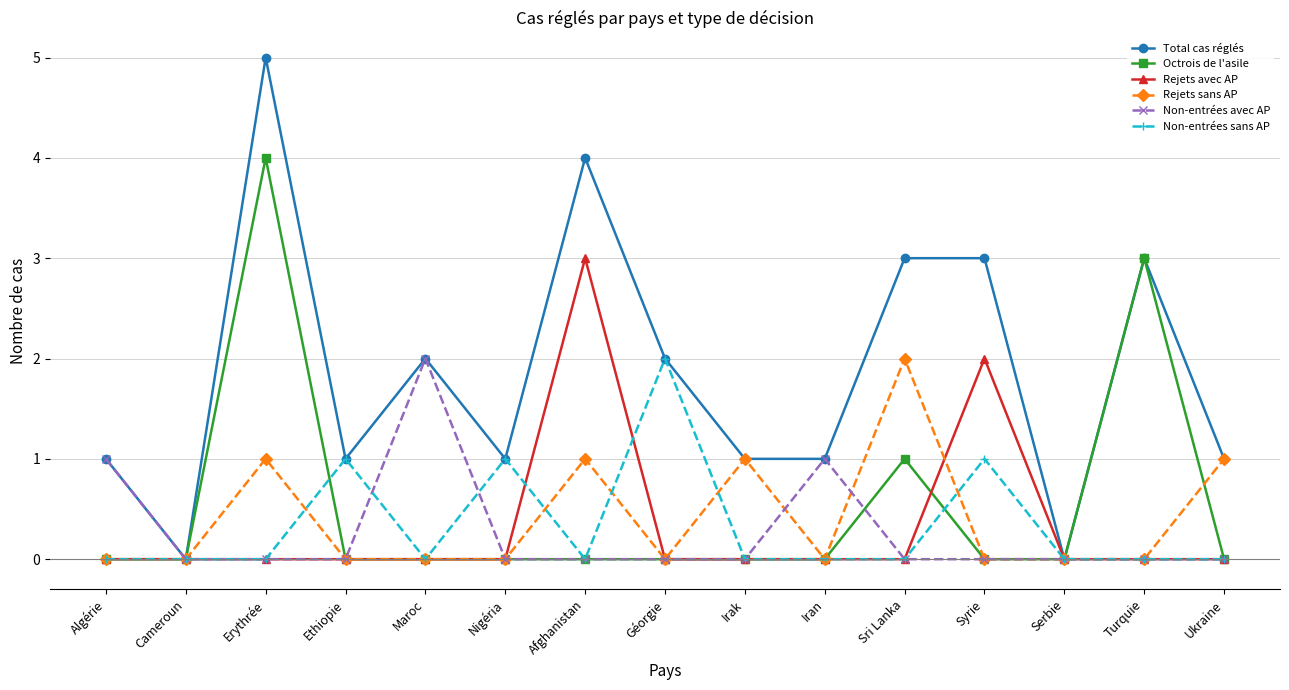

What is the label of the 15th point from the right?

Algérie